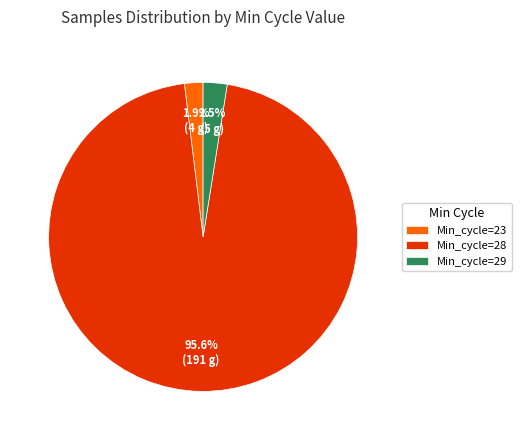

Is there a majority slice in this chart?

Yes